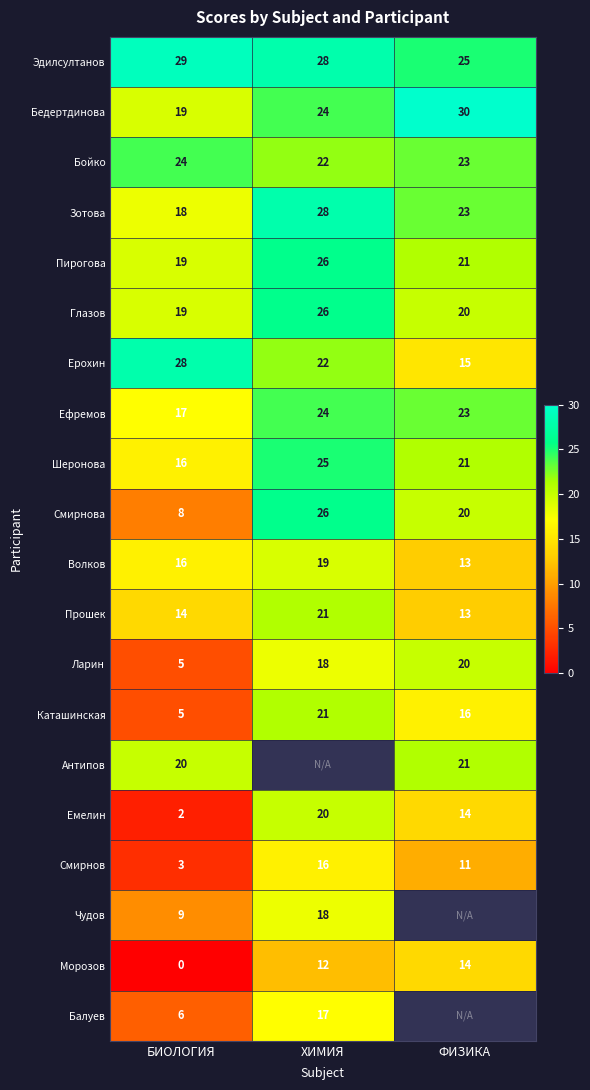

What is the maximum value shown in the chart?

30.0